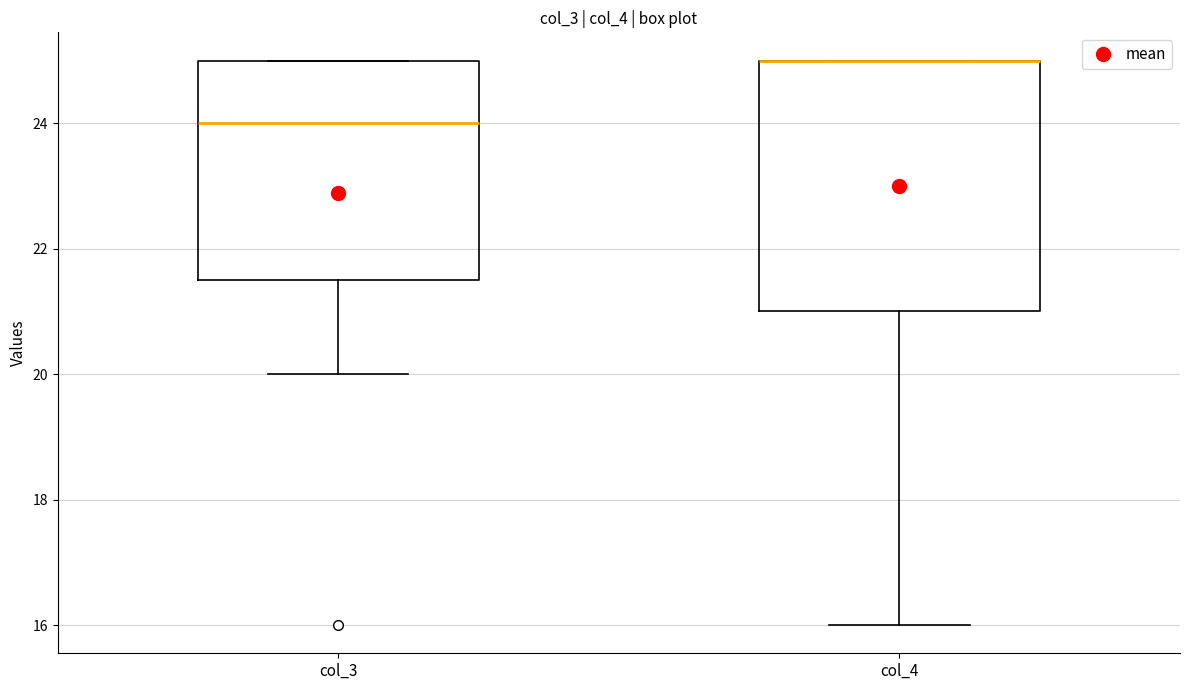

Reading left to right, transcribe this box plot: for each box, give where its median line is, the range the box spans, and where its two whiskers end, as read against the y-axis. The values are not printed on the chart, so give them approximately, as read against the axis.

col_3: median 24.0, box 21.6 to 25.0, whiskers 20.0 to 25.0
col_4: median 25.0 (drawn on the box's upper edge), box 21.0 to 25.0, whiskers 16.0 to 25.0